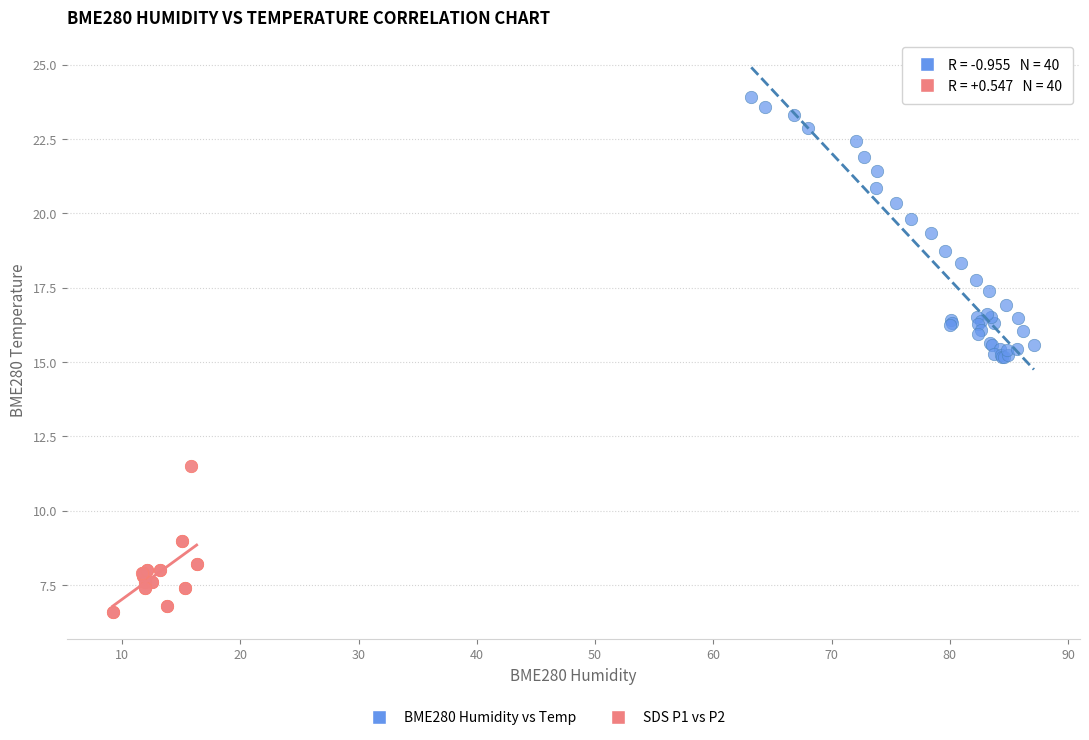

Which series has the widest spread of Y values?

BME280 Humidity vs Temp